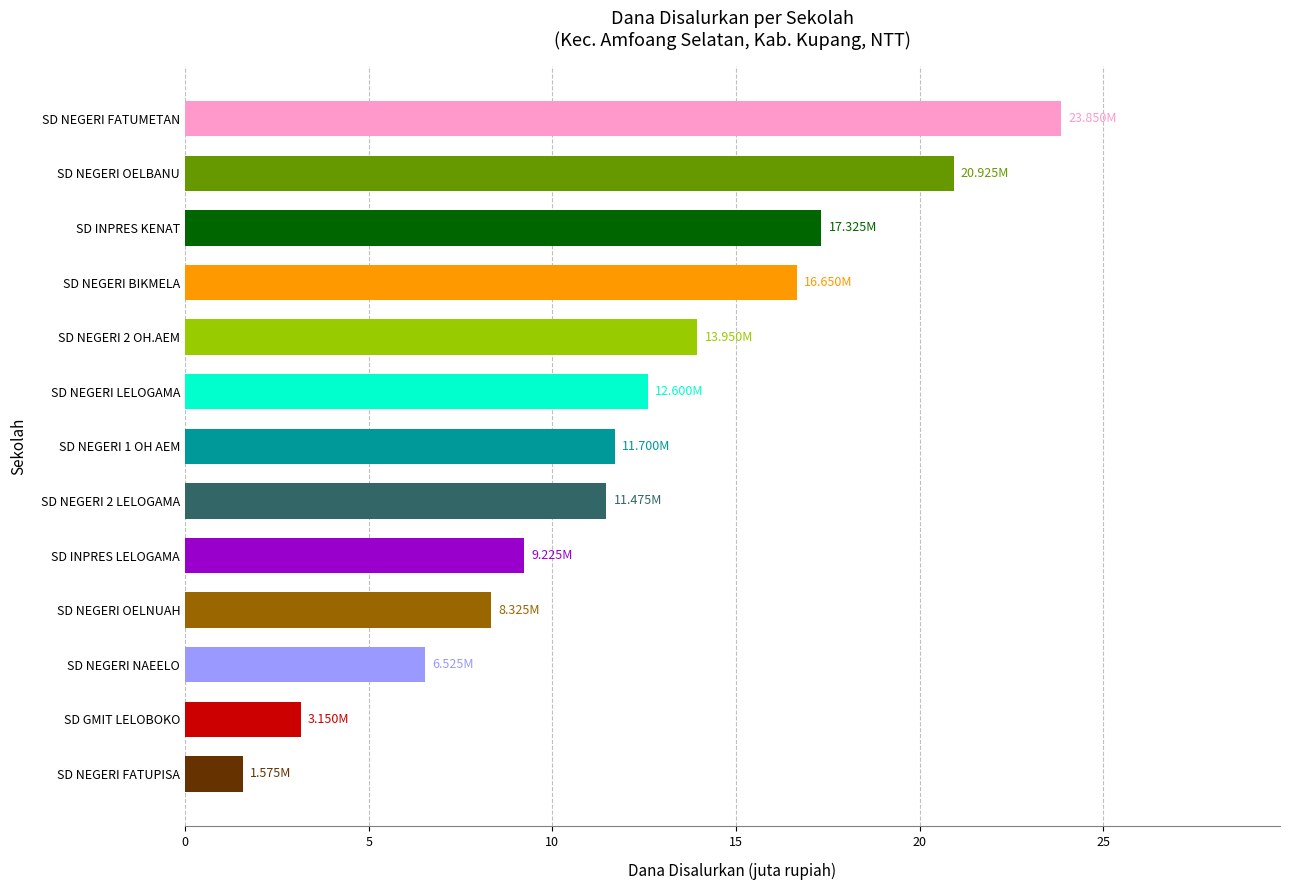

What is the difference between the values at SD NEGERI OELNUAH and SD NEGERI NAEELO?

1.8